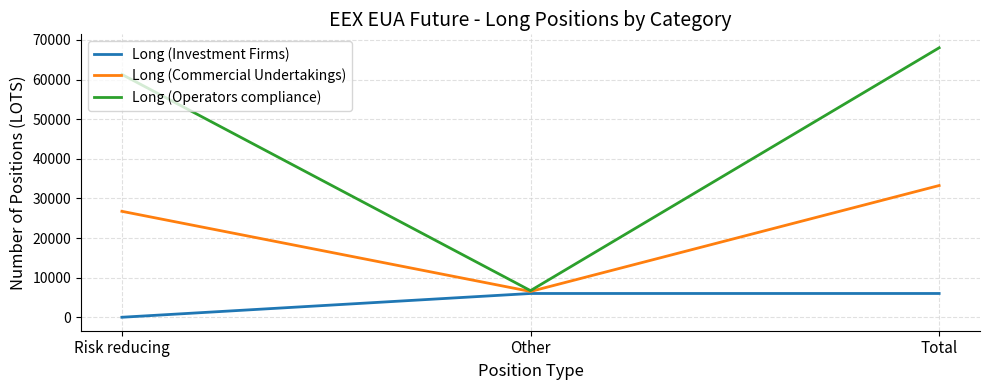

At how many categories does at least one series exceed 17913?

2